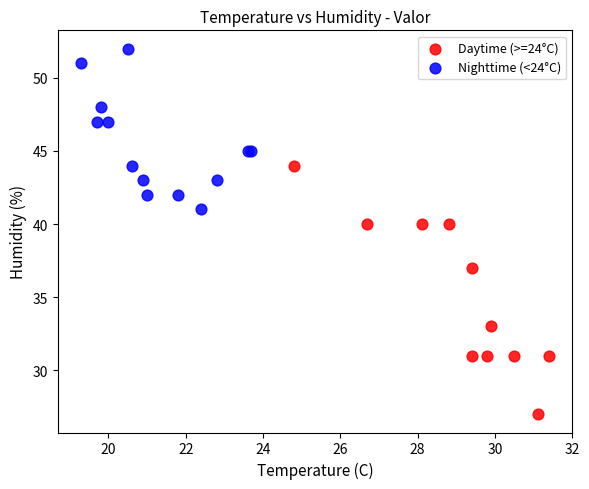

Which series has the largest Y range (max minus min)?

Daytime (>=24°C)